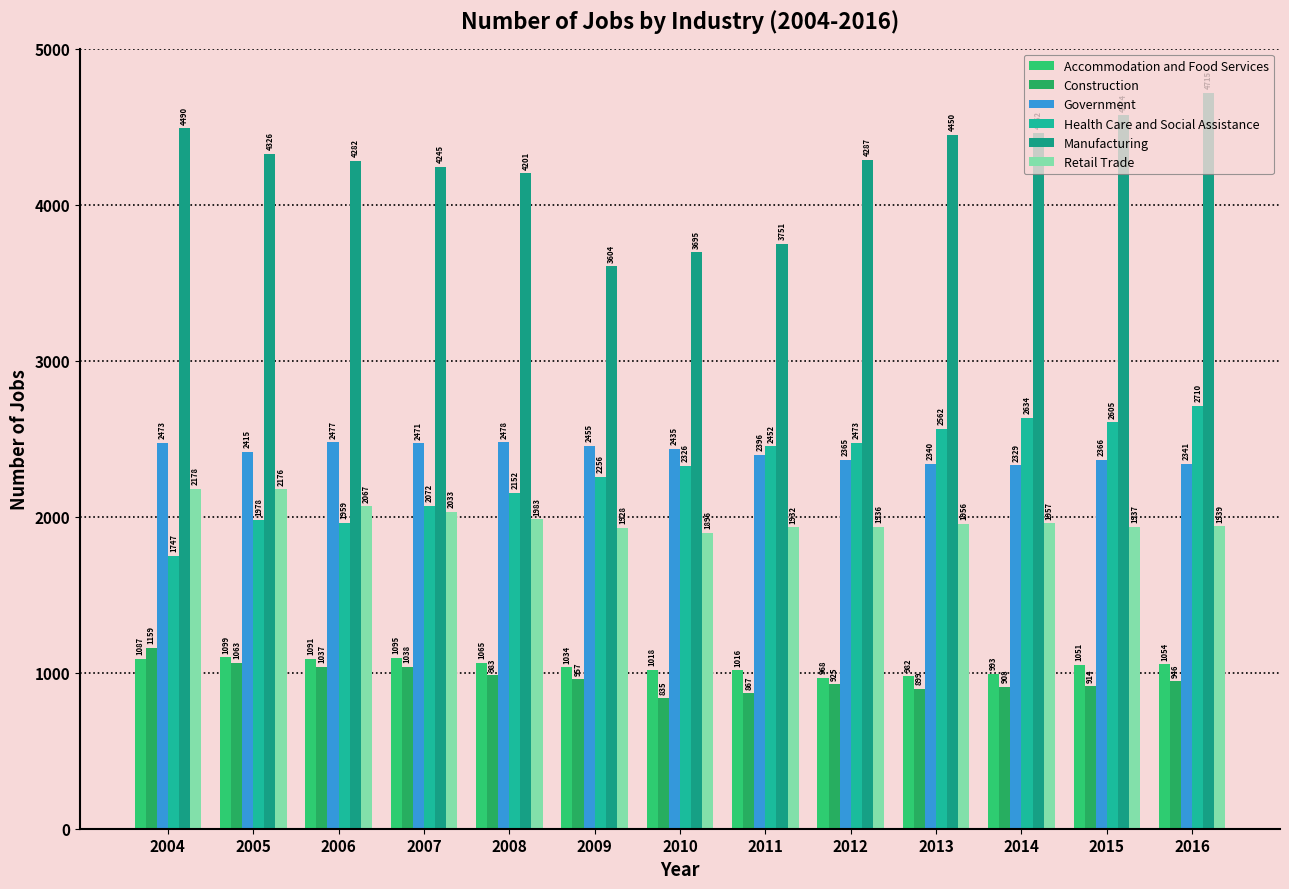

How many series are shown in this chart?

6